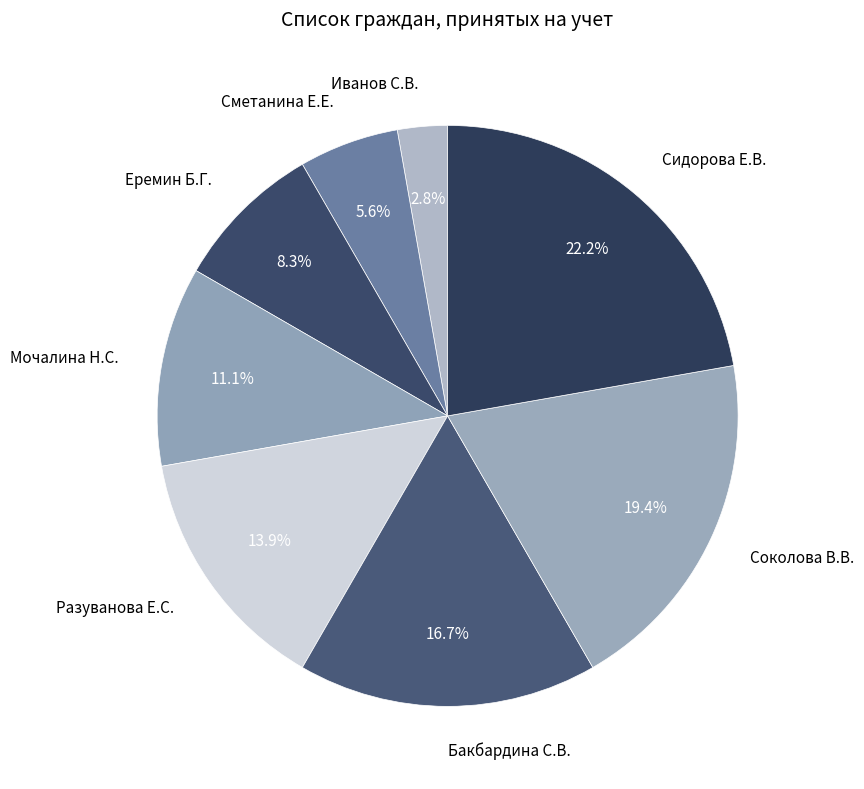

Does Сидорова Е.В. represent more than half of the total?

No